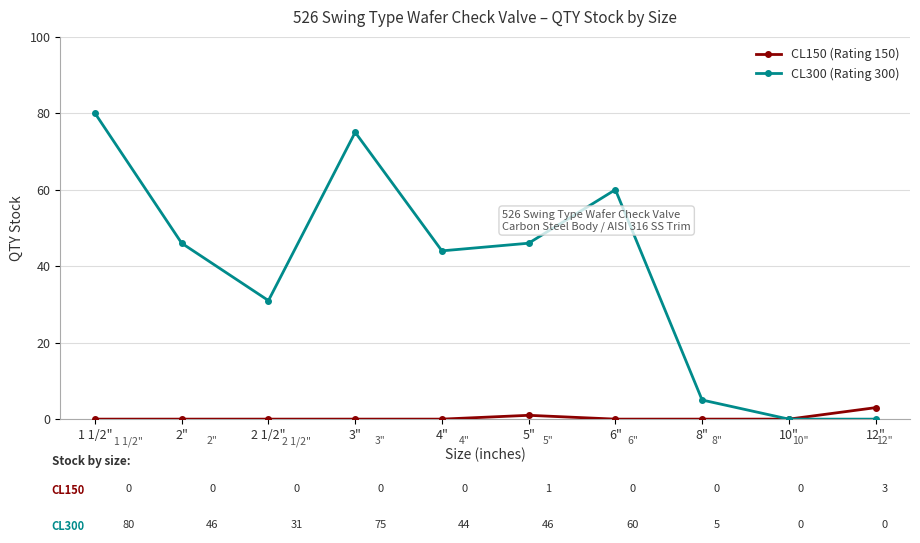

Where is the first local maximum for CL300 (Rating 300)?

3"